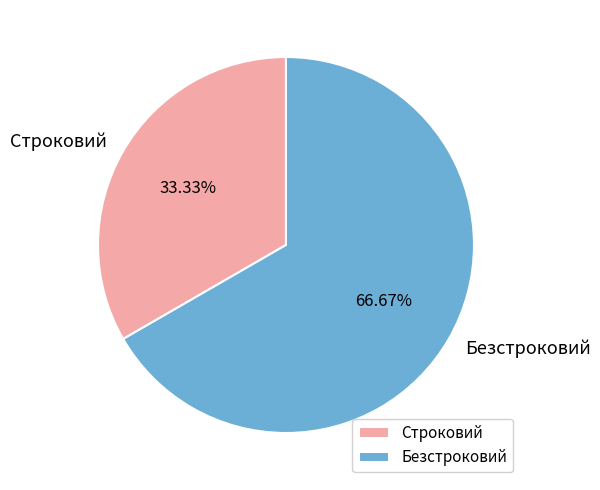

True or false: Строковий accounts for 39% of the total.

False